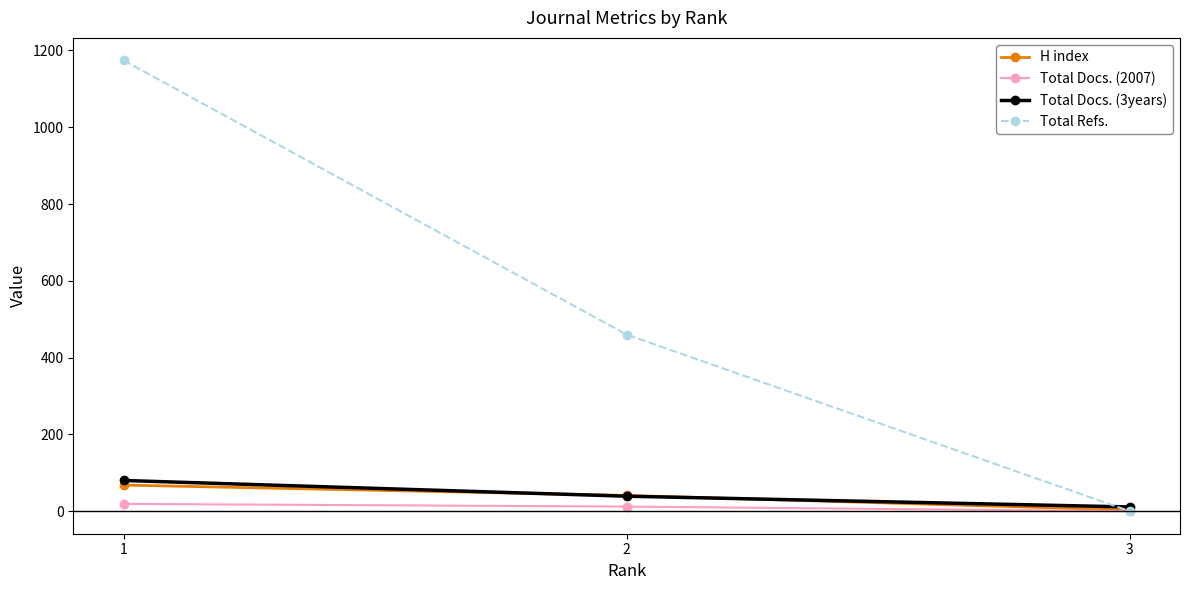

At which label does Total Docs. (3years) first exceed 39?

1